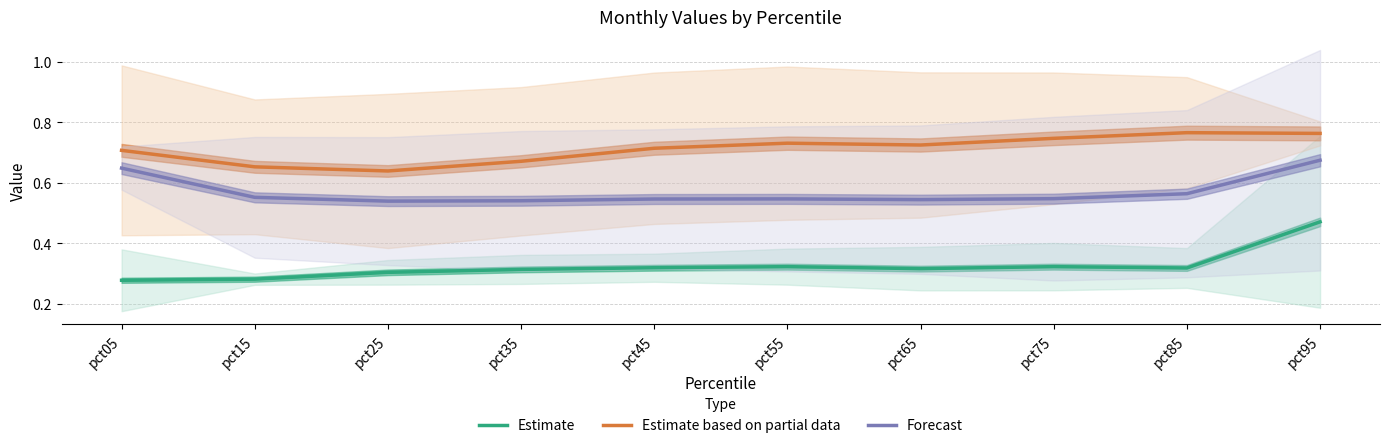

How many interior local valleys does the Forecast series have?

2